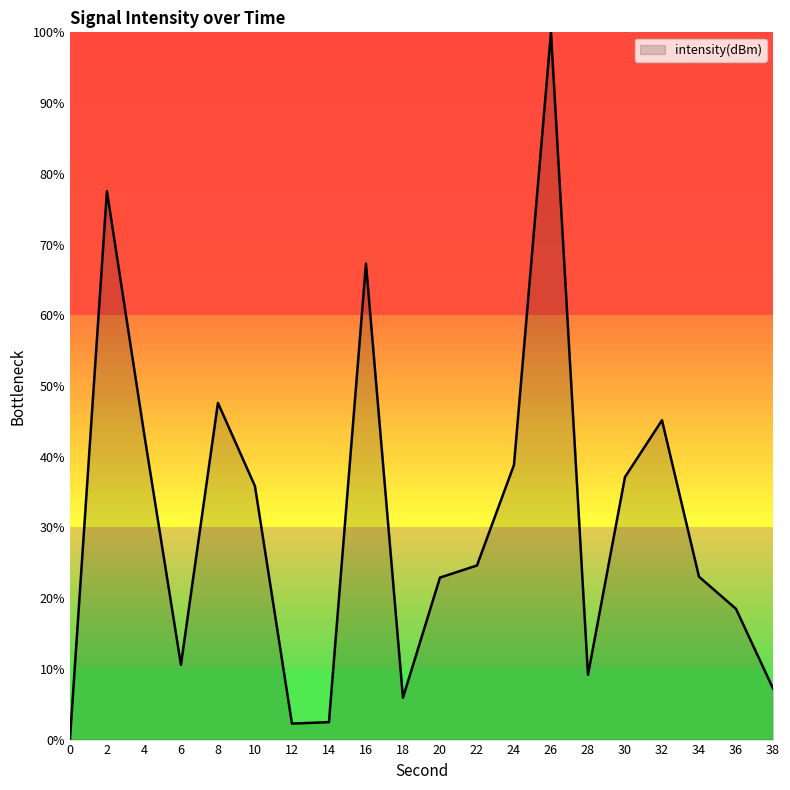

Does the chart display data point markers on the line(s)?

No